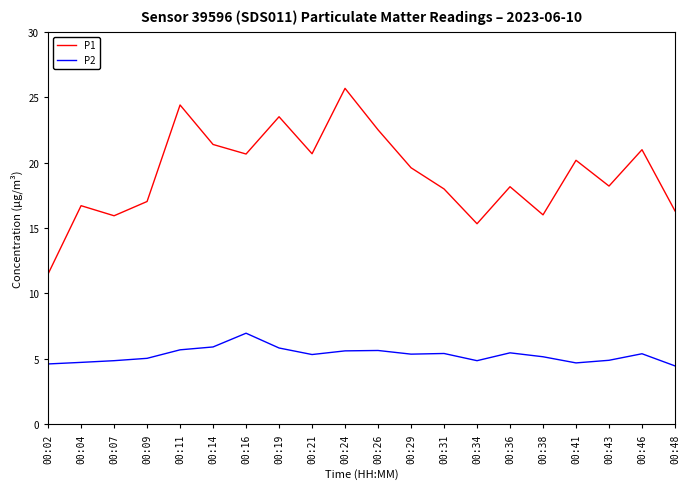

At which label does P1 reach its minimum?

00:02